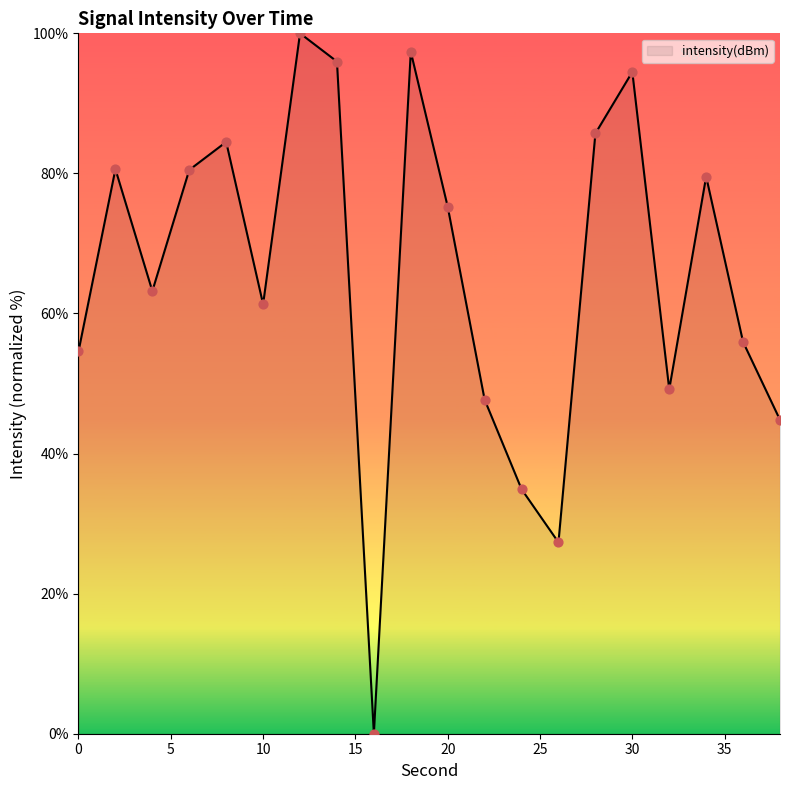

What is the difference between the maximum and minimum values?

100.0